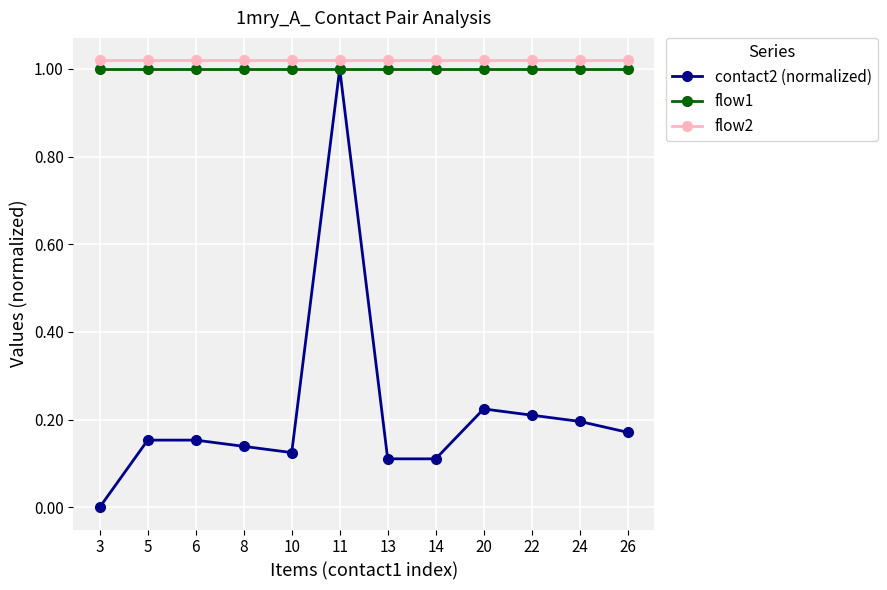

How many lines are shown in the chart?

3